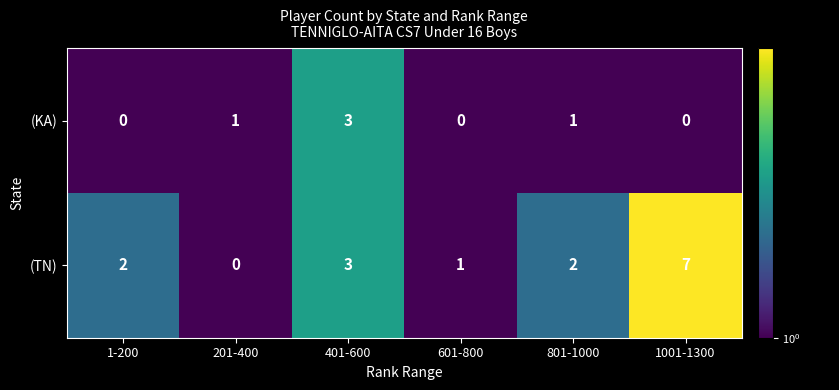

What is the maximum value shown in the chart?

7